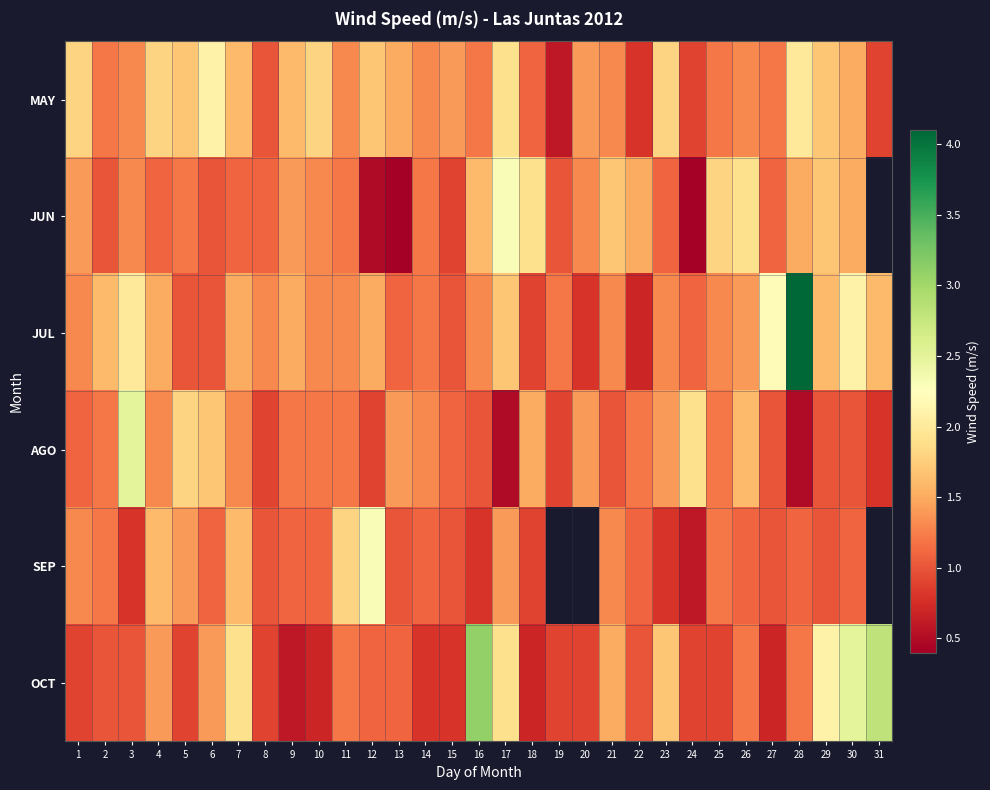

What is the difference between the second highest and second lowest values in the MAY series?

1.2